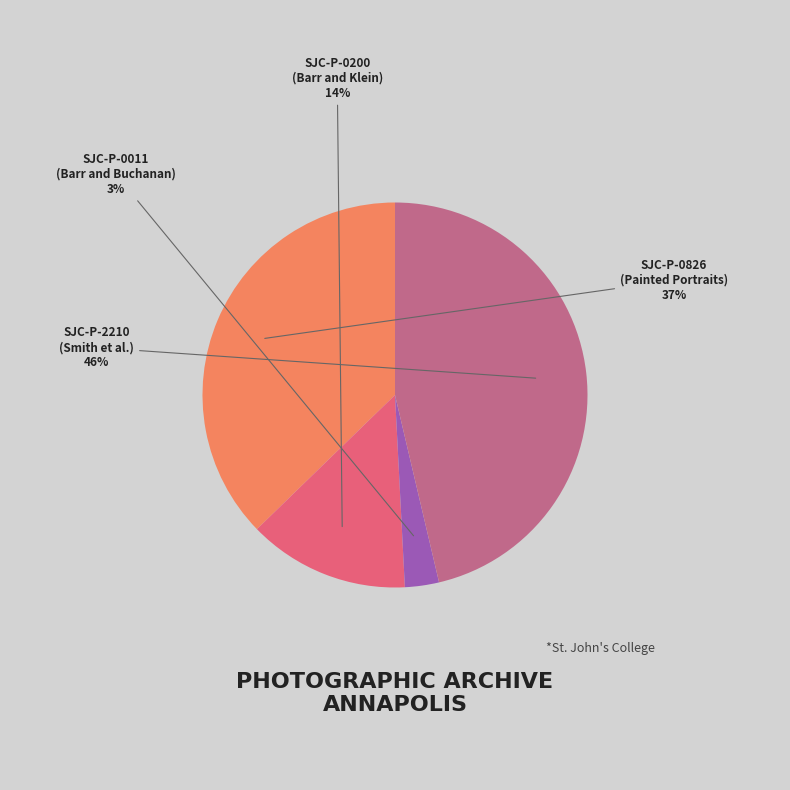

To the nearest percent, what is the difference between the largest and smallest slice percentages?

43%